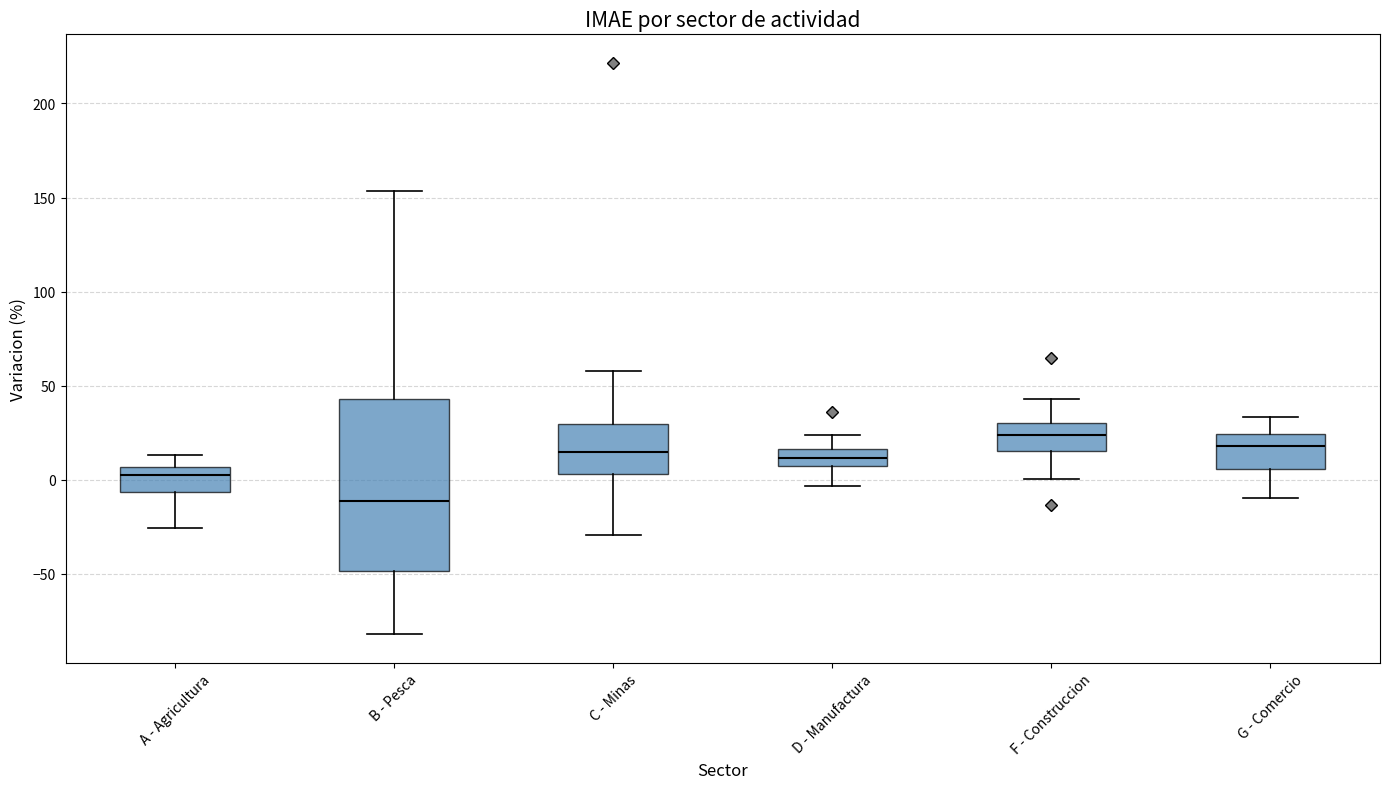

Which box has the highest median line?

F - Construccion